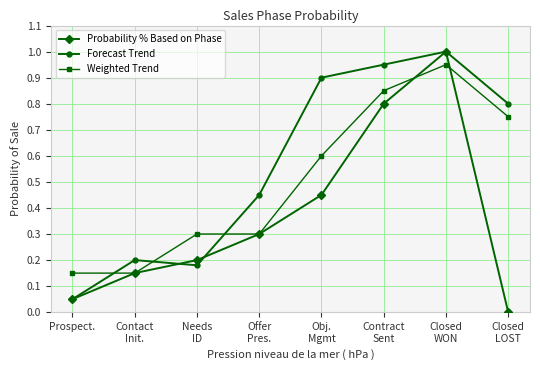

What position from the left is Contact
Init.?

2